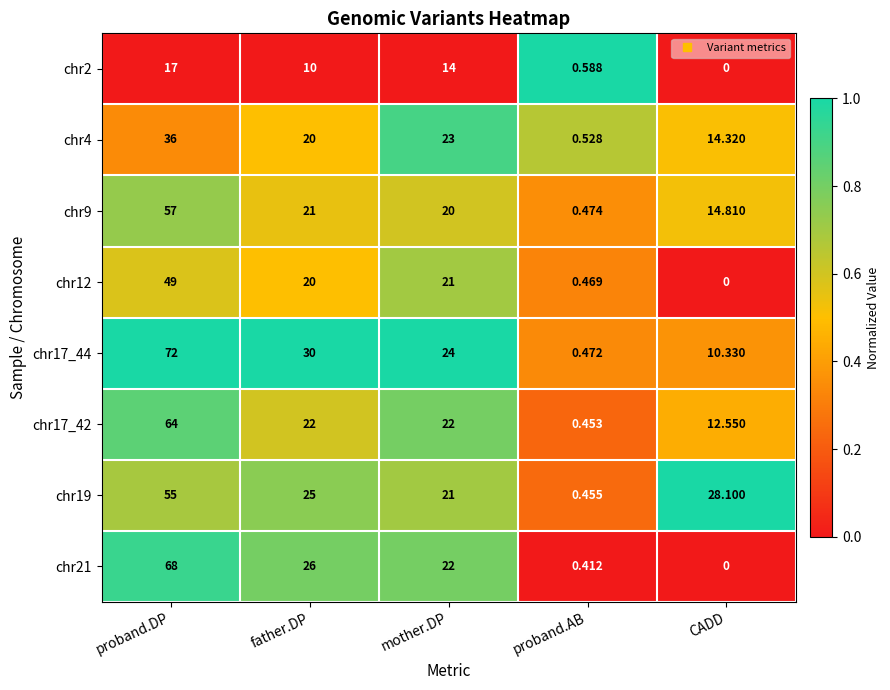

List the labels in order of chr4 value, smallest first.

proband.AB, CADD, father.DP, mother.DP, proband.DP